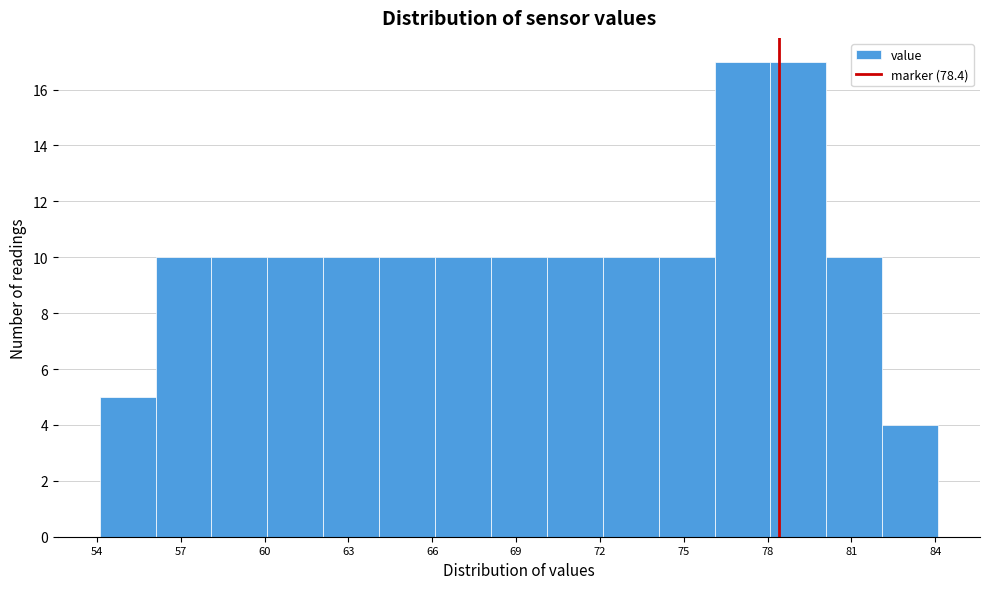

Reading left to right, transcribe this chart: for each bar, give the range it covers on the x-axis and its height. Neither the bar edges nor the heights are printed on the chart, so give them approximately, as read against the axes.

54.1 to 56.1: 5
56.1 to 58.1: 10
58.1 to 60.1: 10
60.1 to 62.1: 10
62.1 to 64.1: 10
64.1 to 66.1: 10
66.1 to 68.1: 10
68.1 to 70.1: 10
70.1 to 72.1: 10
72.1 to 74.1: 10
74.1 to 76.1: 10
76.1 to 78.1: 17
78.1 to 80.1: 17
80.1 to 82.1: 10
82.1 to 84.1: 4